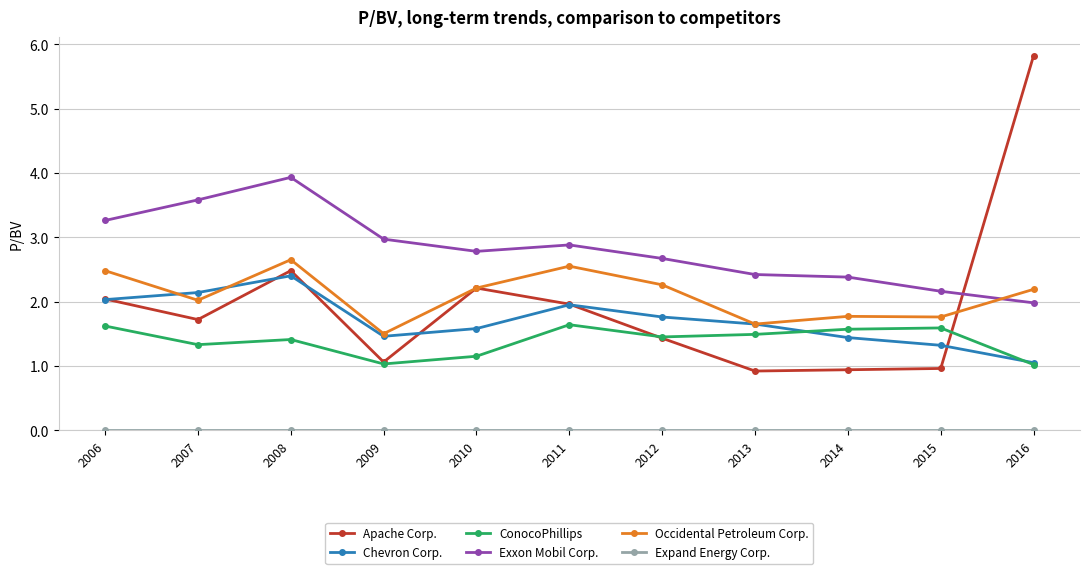

The value of Apache Corp. at 2013 is 0.9. True or false?

True